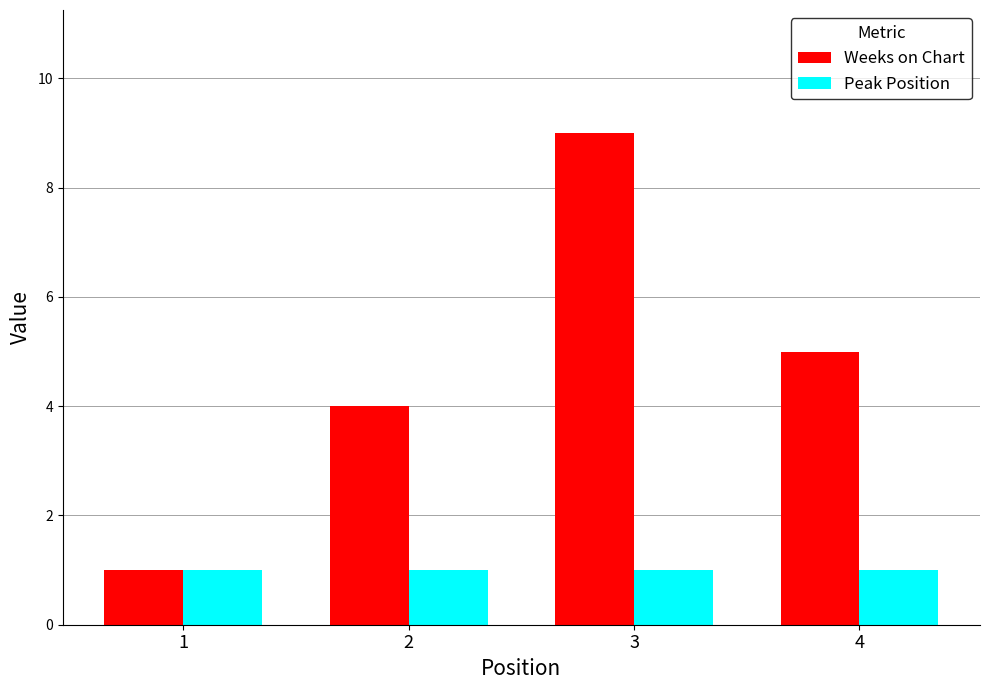

What is the value of the Peak Position bar at the 2nd from the left?

1